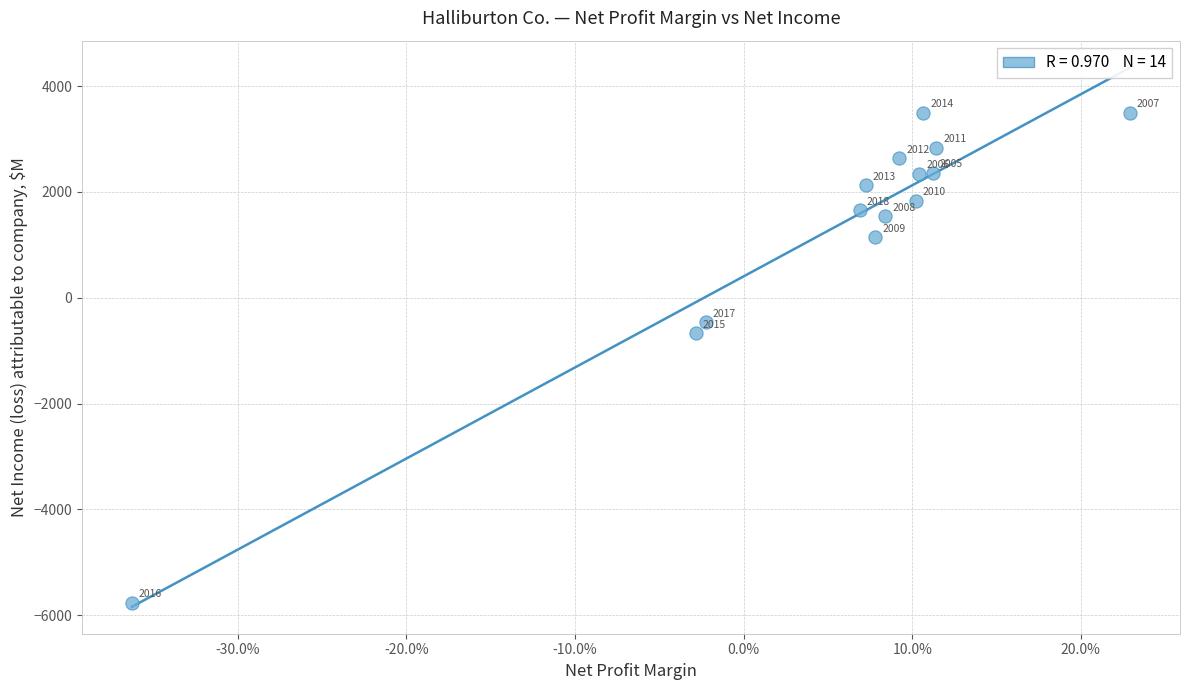

What Y value in the scatter plot is closest to -1131?

-671